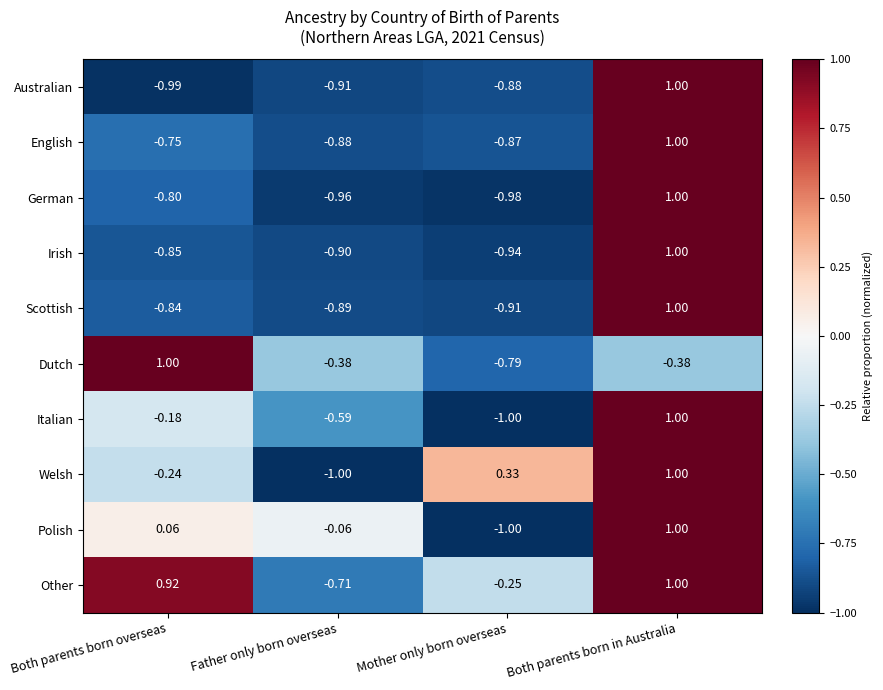

List the labels in order of Irish value, smallest first.

Mother only born overseas, Father only born overseas, Both parents born overseas, Both parents born in Australia